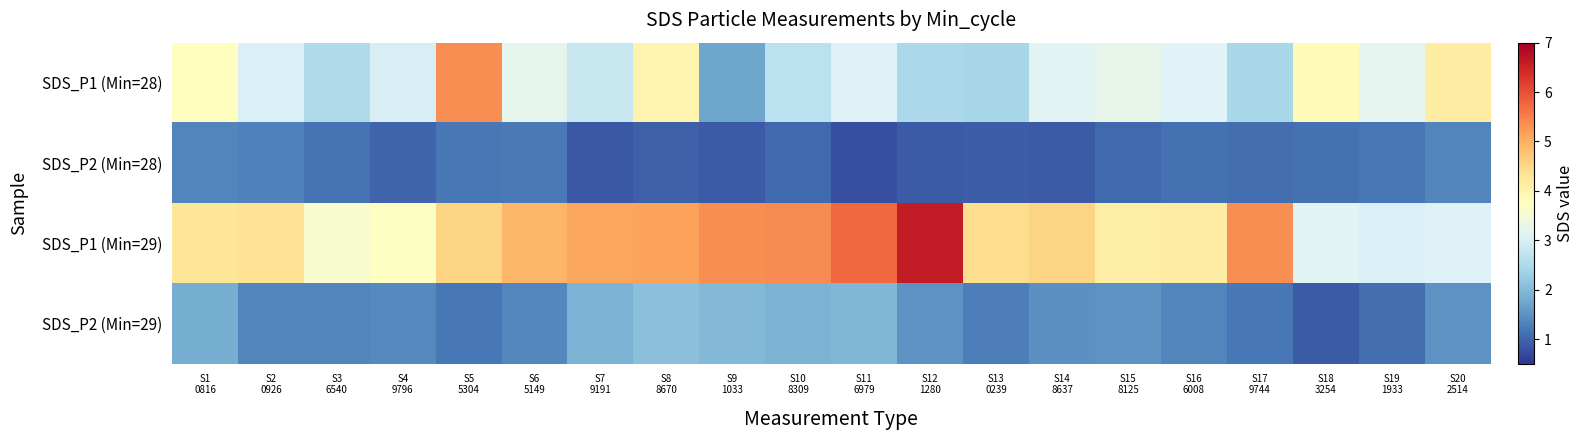

How many categories are shown in the chart?

20